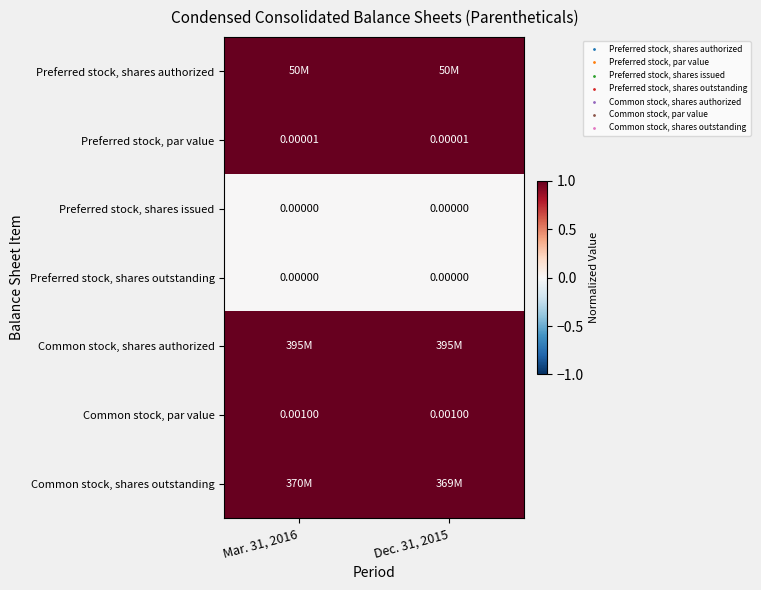

What is the spread (max minus min) of values at Dec. 31, 2015?

1.0